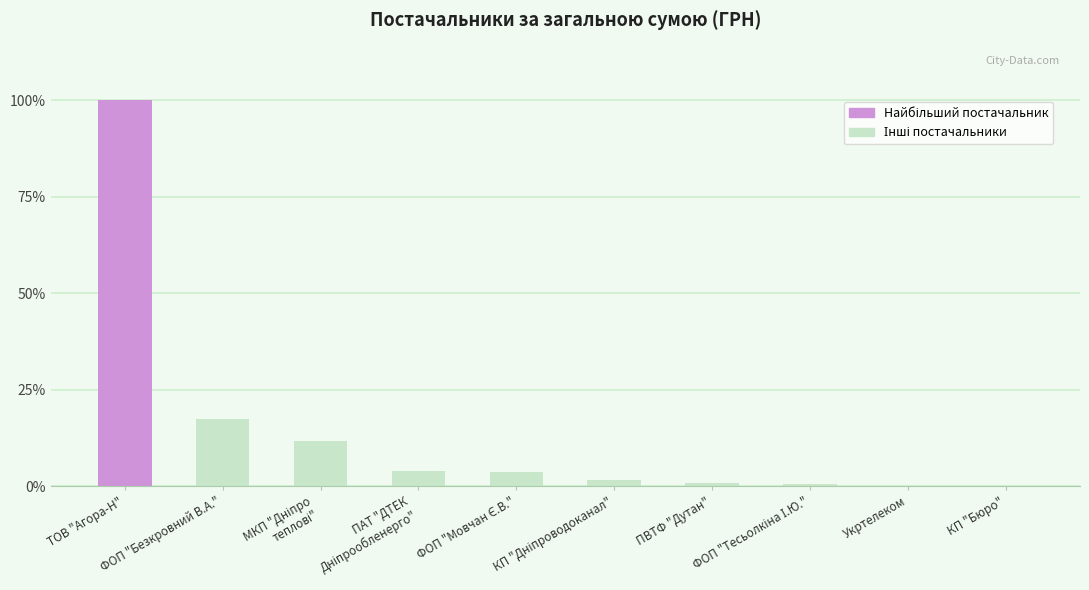

What is the ratio of the value at КП "Дніпроводоканал" to the value at ПАТ "ДТЕК
Дніпрообленерго"?

0.4